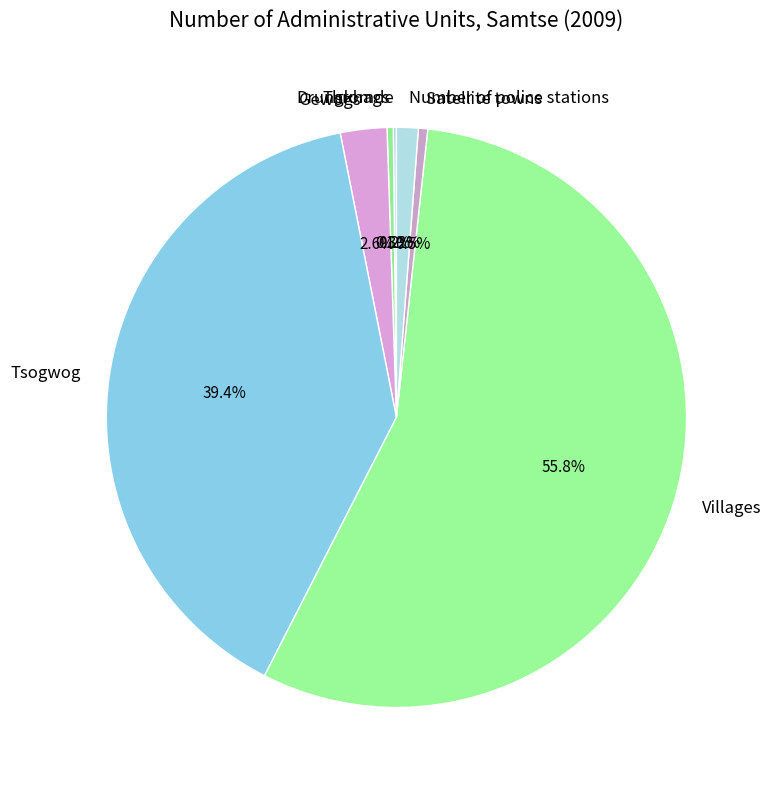

What is the total percentage of Satellite towns and Number of police stations?

1.7%